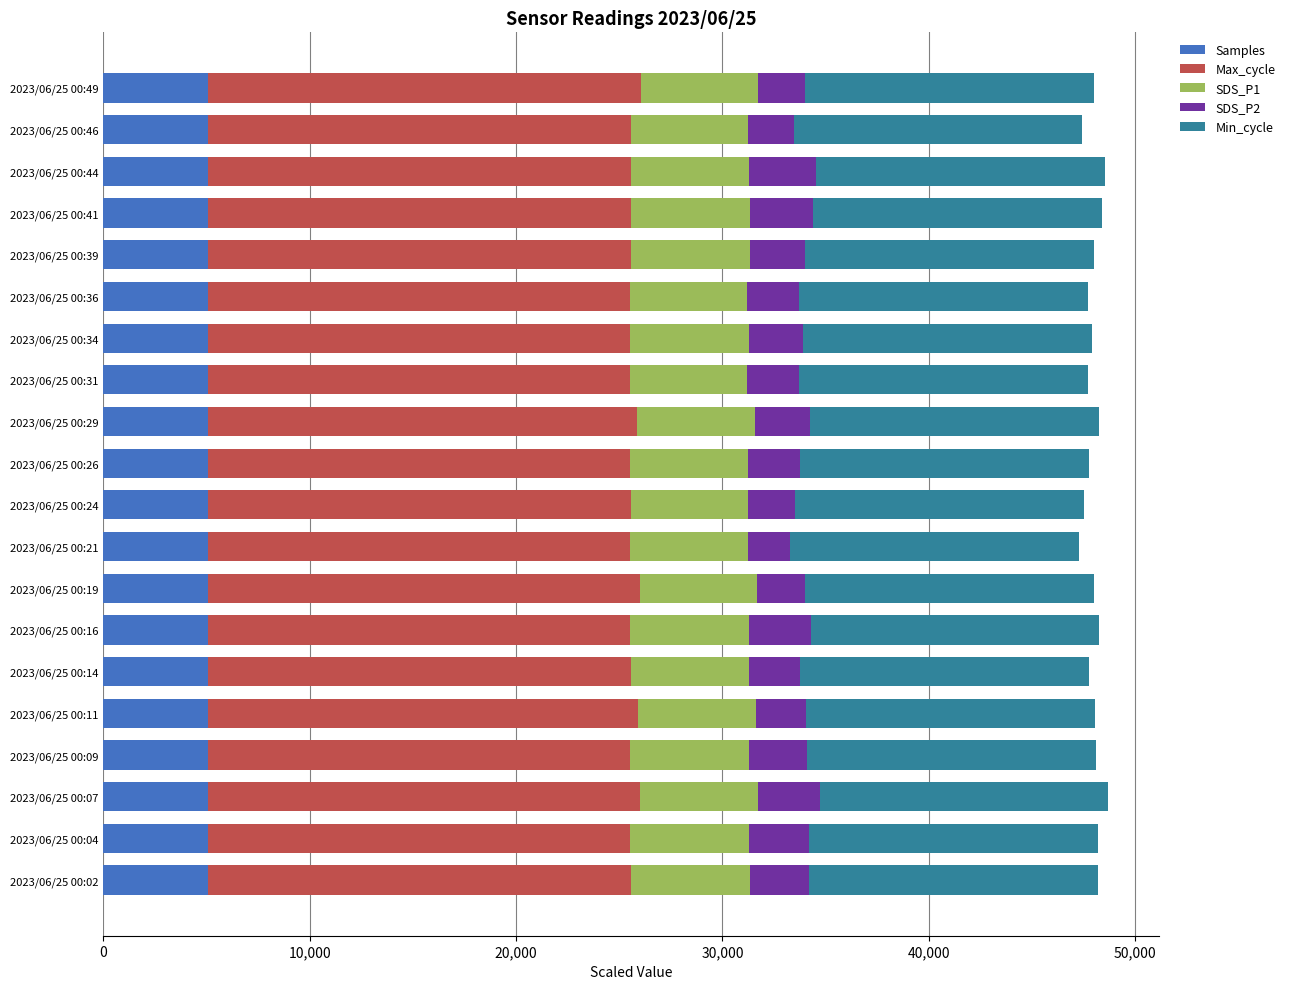

What is the minimum value for Samples?

5052.7